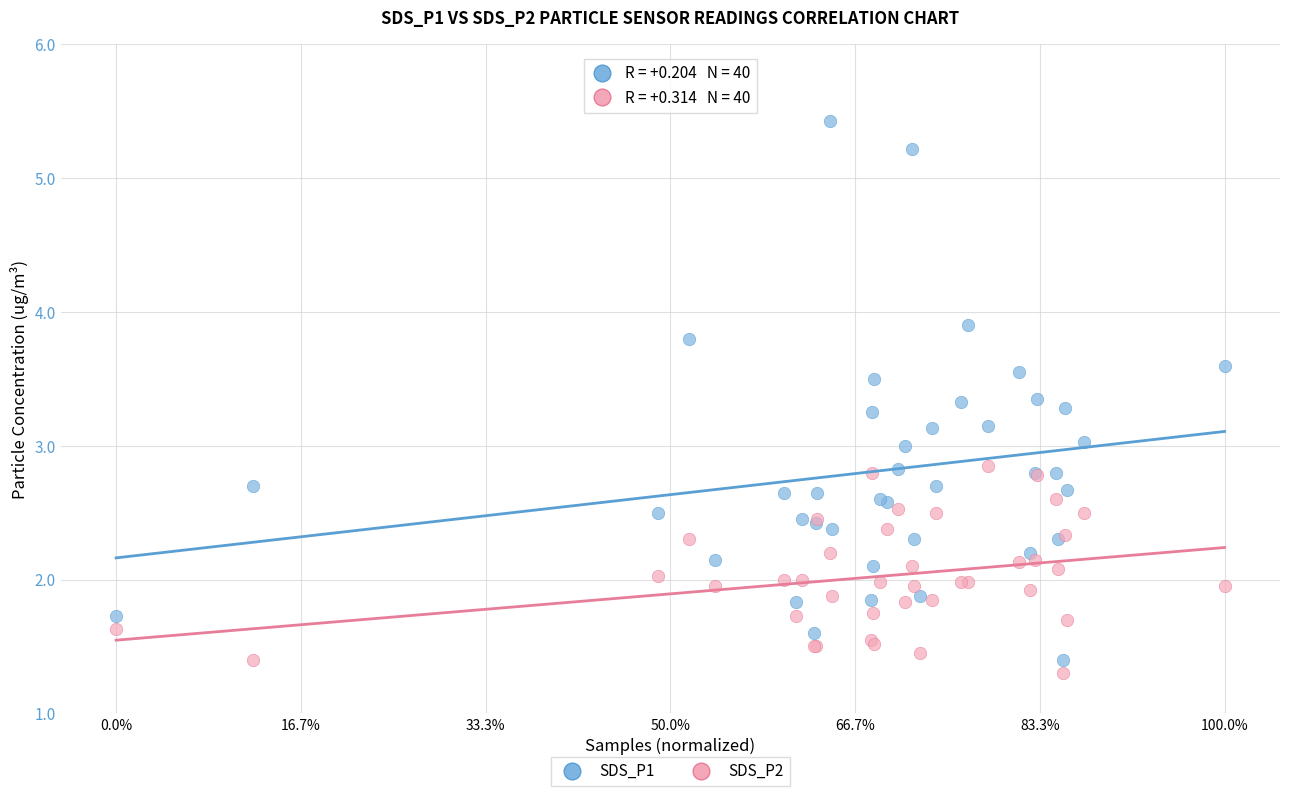

Which series has the largest Y range (max minus min)?

SDS_P1